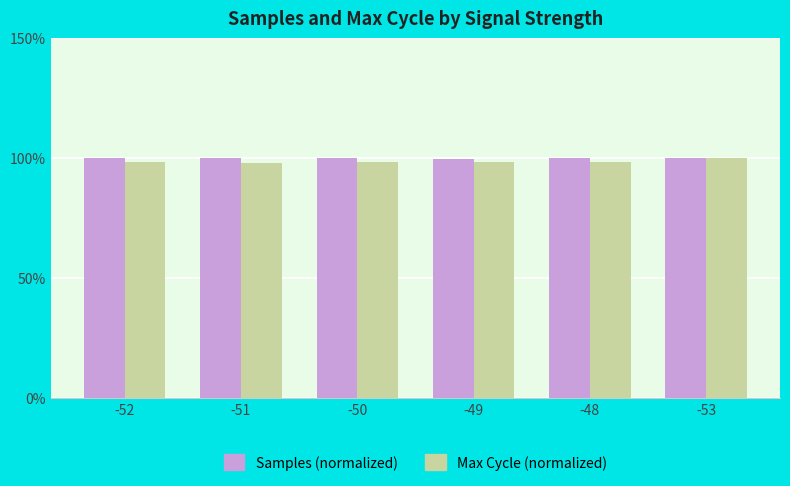

What is the sum of all Max Cycle (normalized) values?

590.9